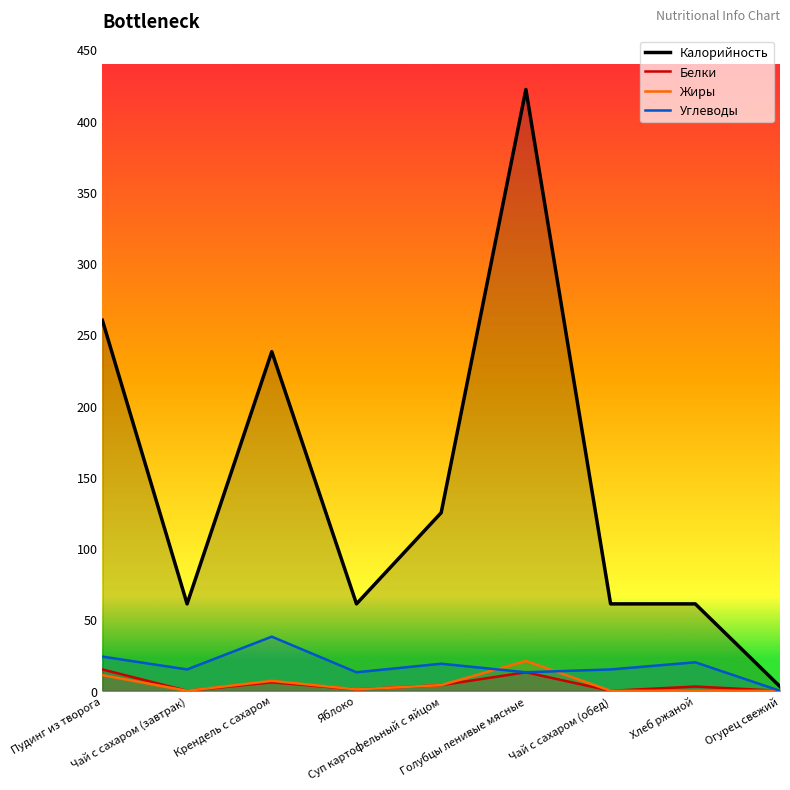

What is the sum of all Углеводы values?

157